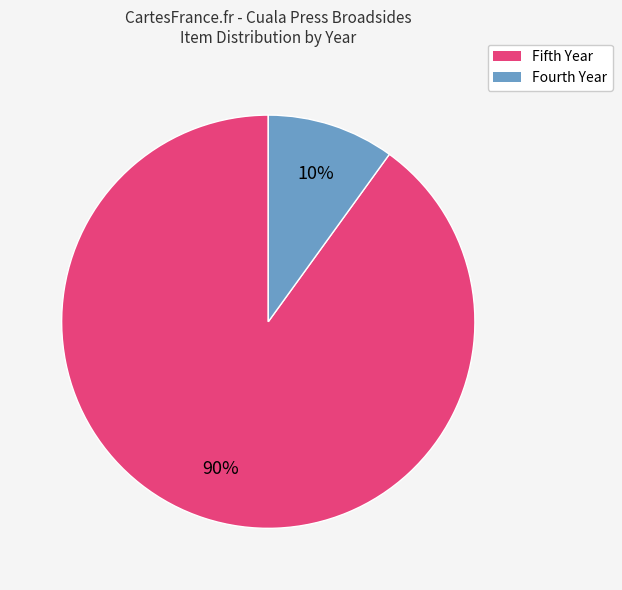

True or false: Fourth Year accounts for 1% of the total.

False